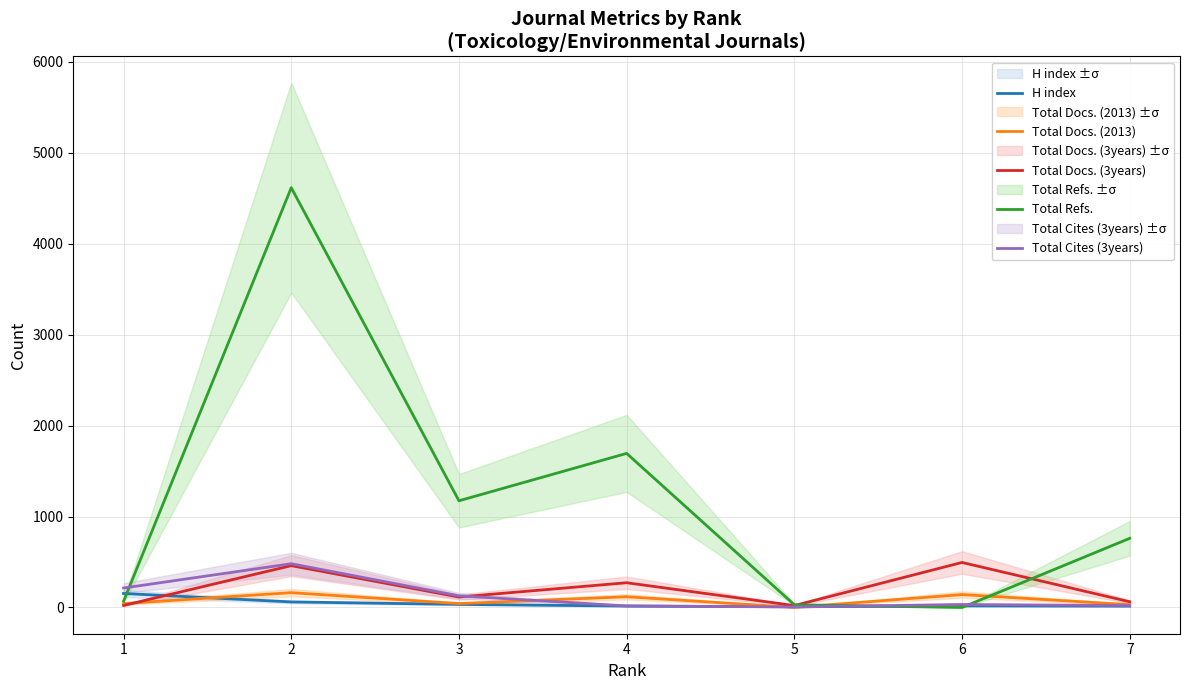

What is the average value of the H index series?

44